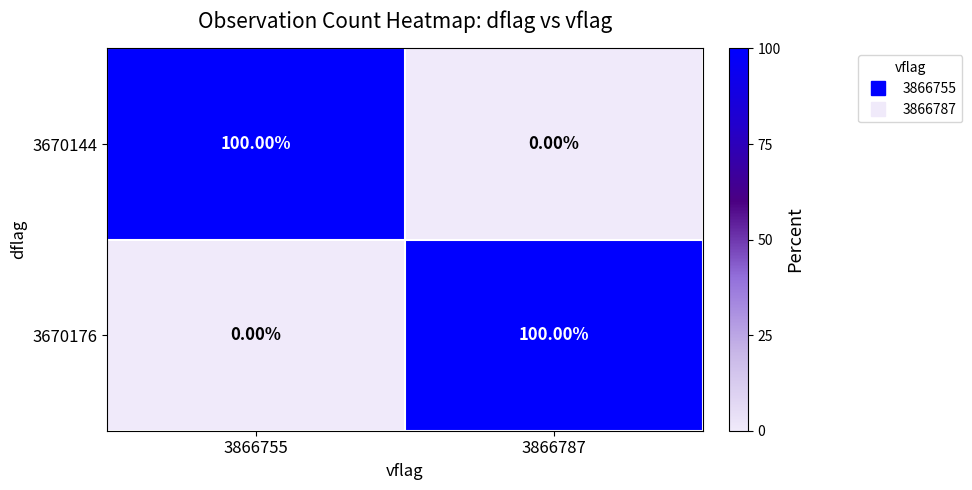

What is the total value across all series at 3866787?

100